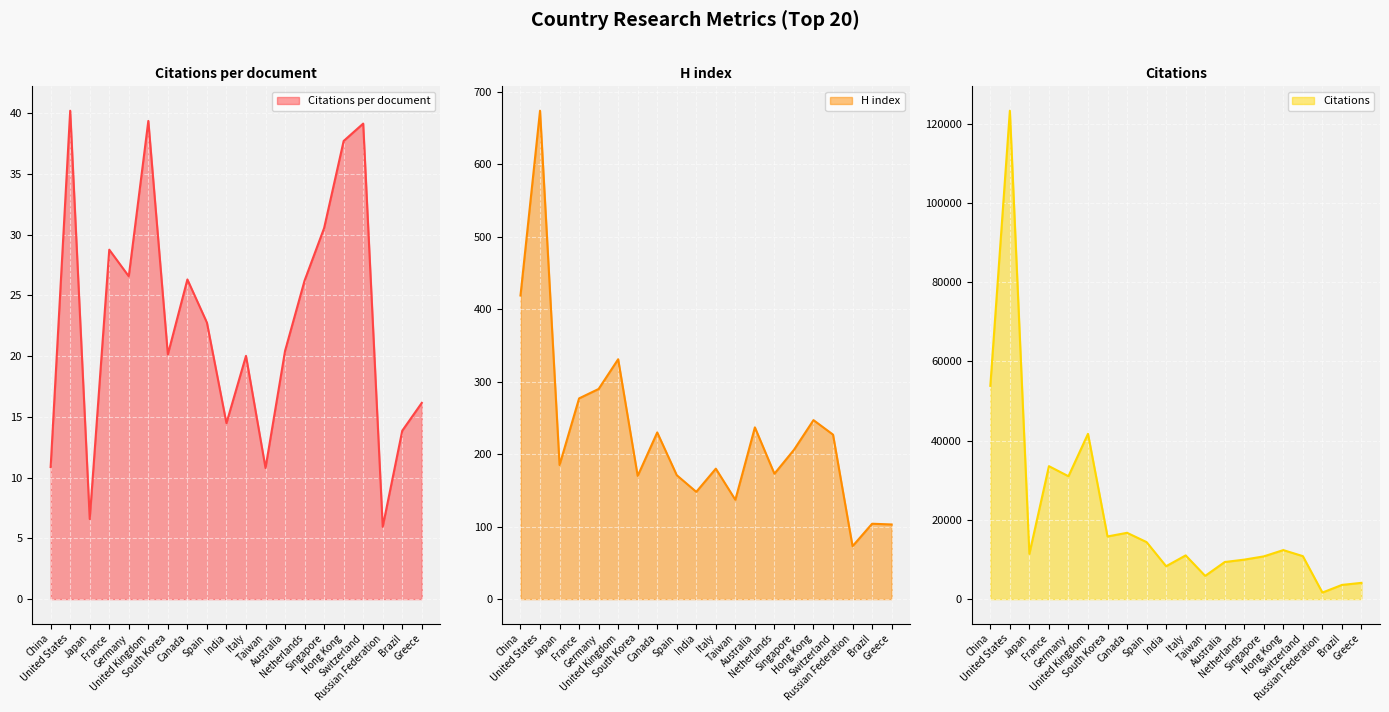

Where does the Citations per document series first go above 22?

United States